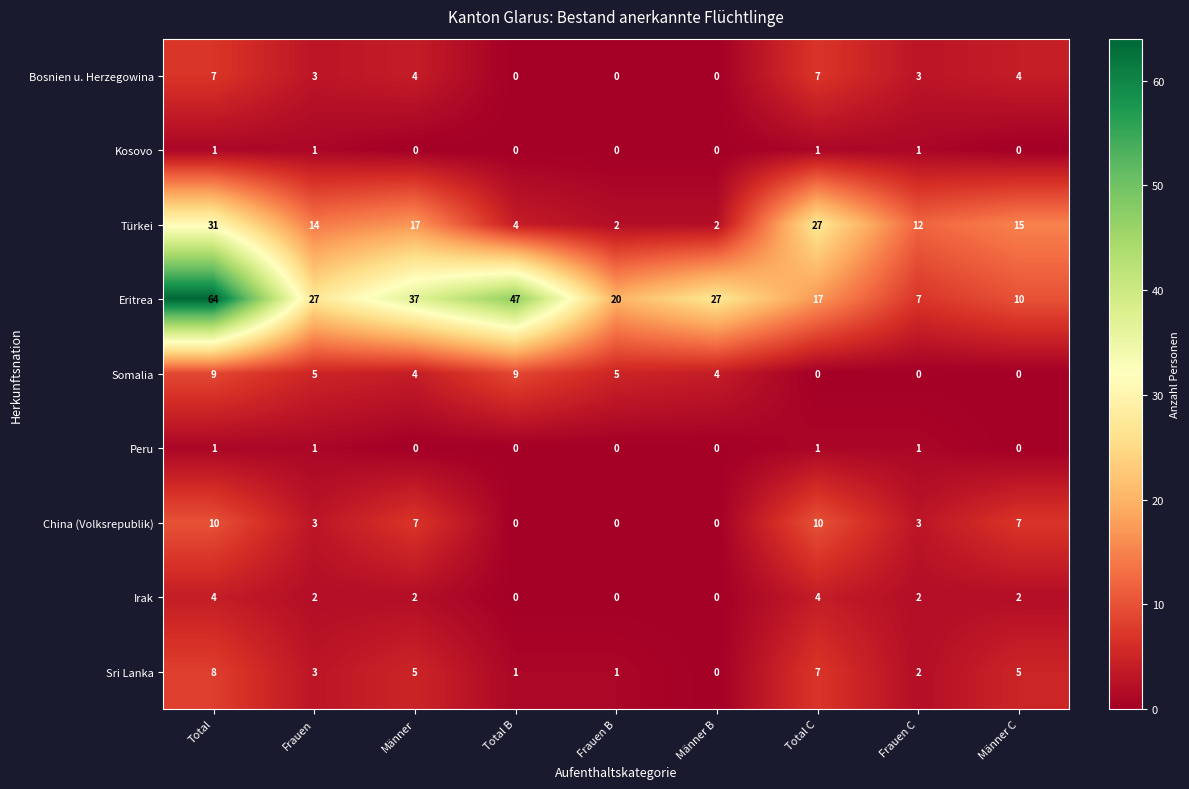

What is the difference between the maximum and minimum values in the Irak series?

4